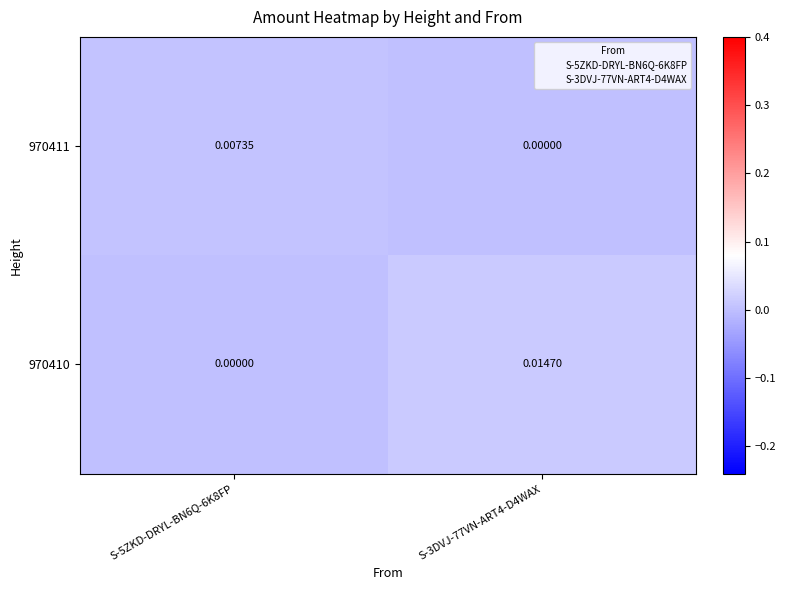

At S-5ZKD-DRYL-BN6Q-6K8FP, list the series in order from largest to smallest.

970411, 970410